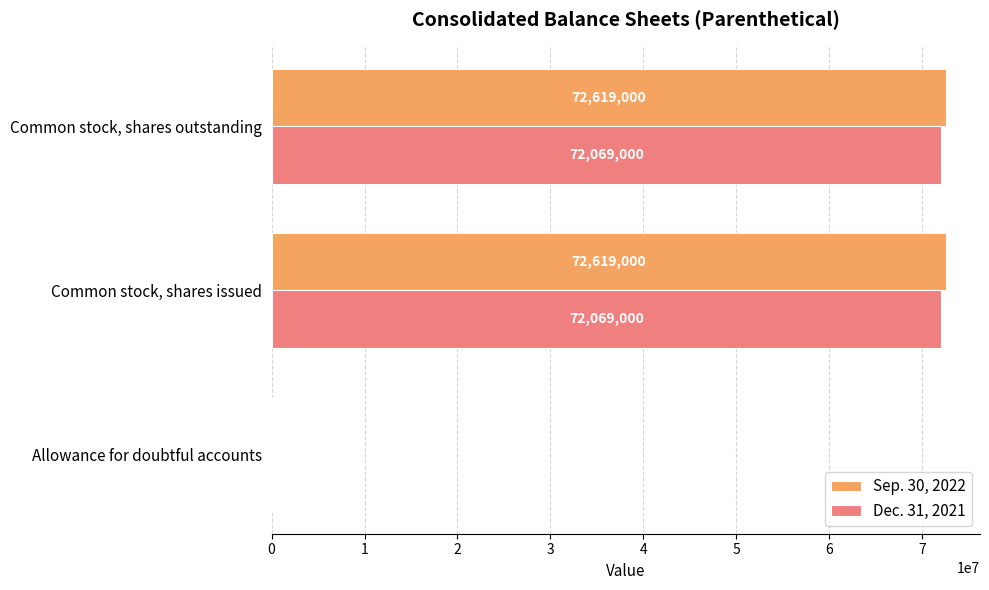

What are all the series names shown in the legend?

Sep. 30, 2022, Dec. 31, 2021